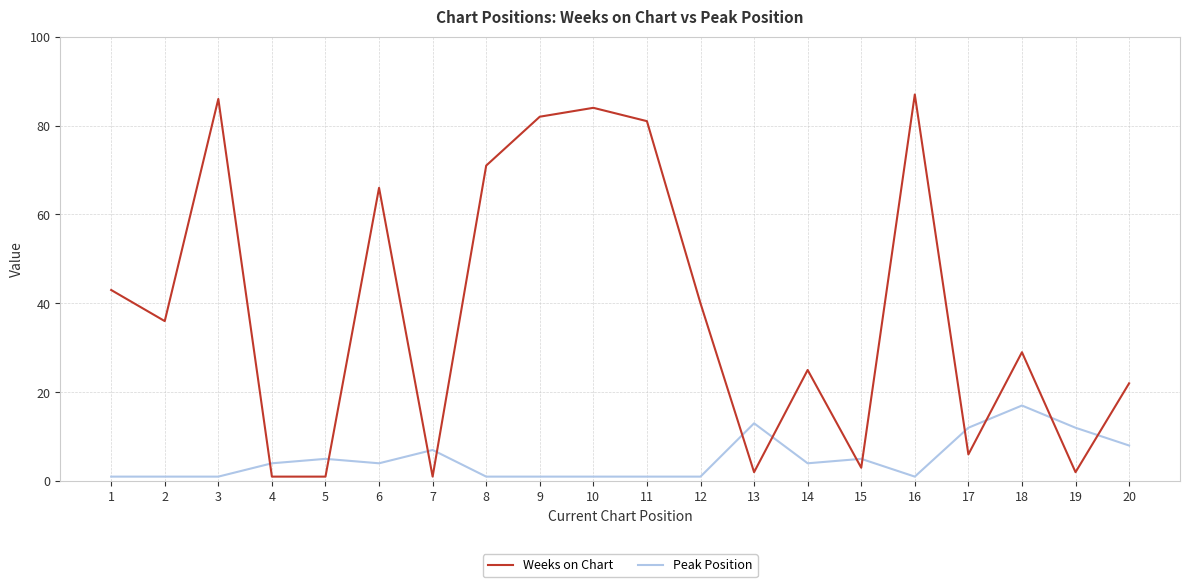

What is the difference between the maximum and minimum values in the Weeks on Chart series?

86